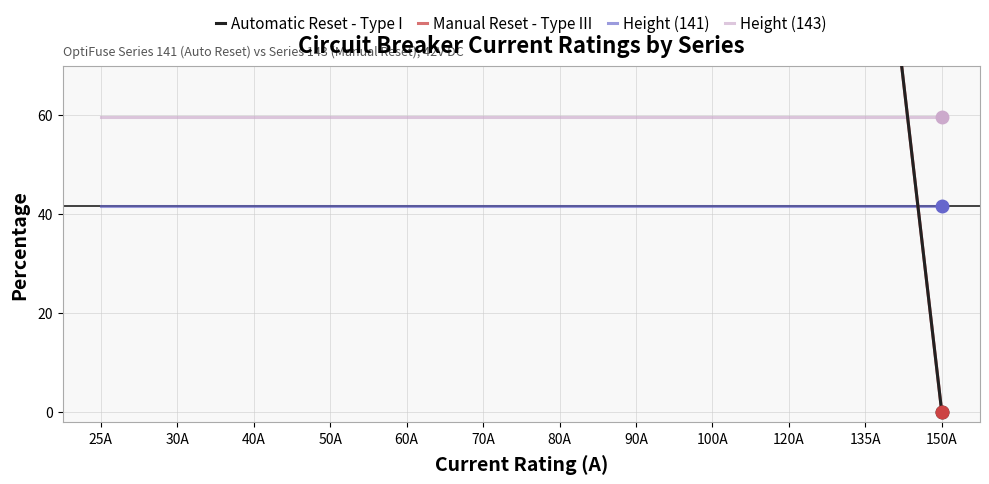

At which label is Height (143) closest to 59?

25A